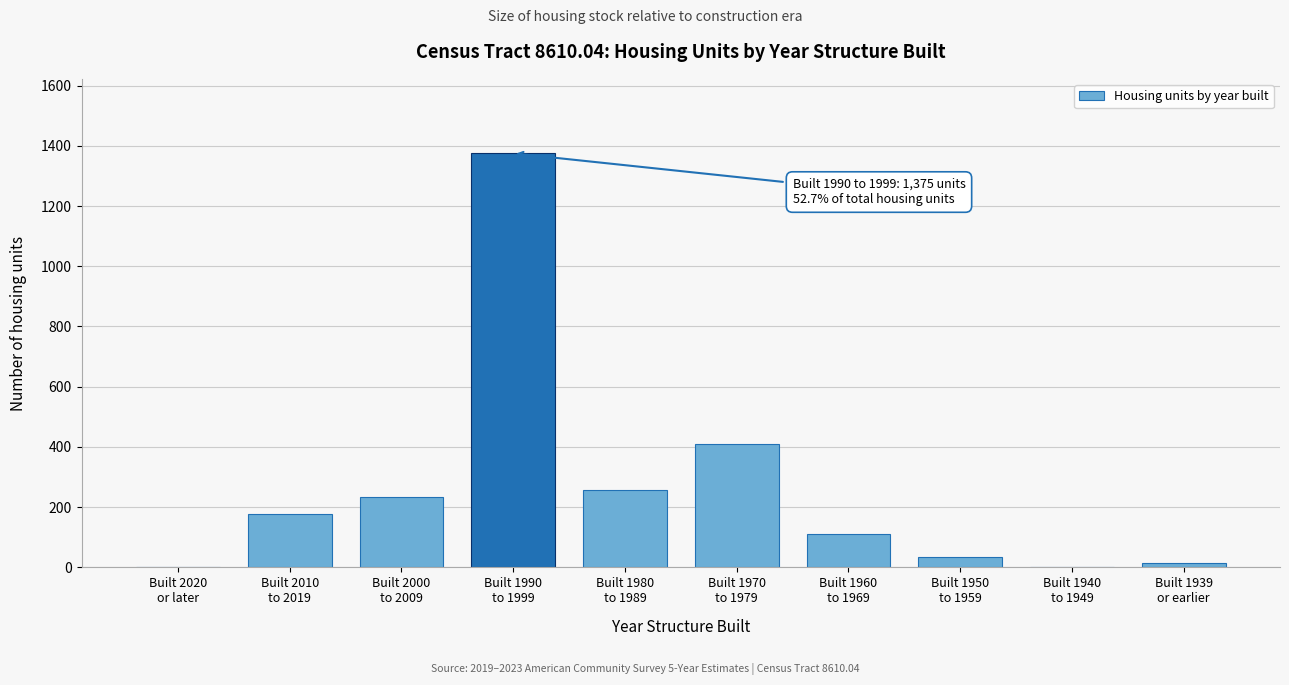

What is the sum of all values?

2611